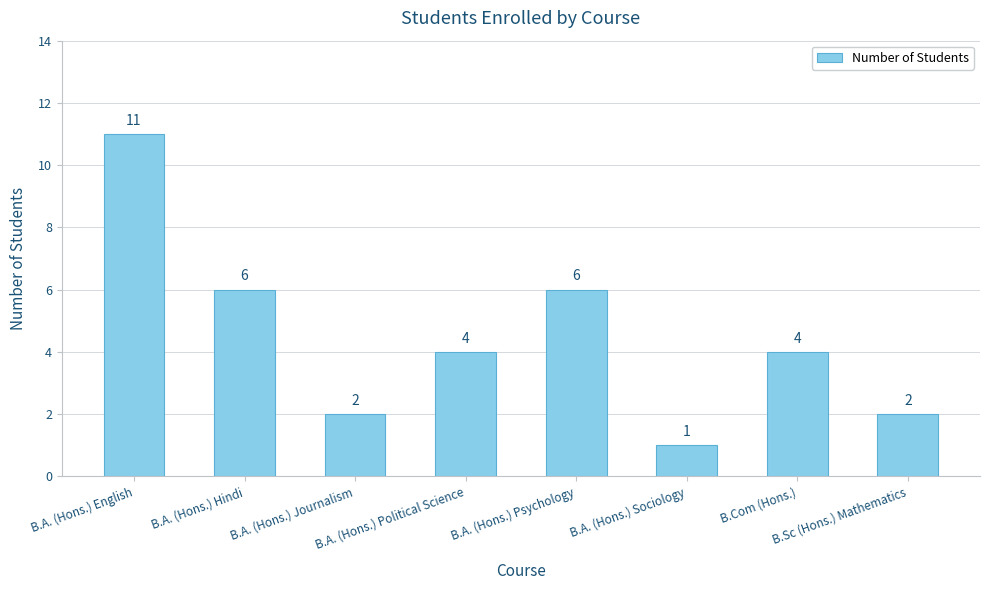

What is the difference between the maximum and minimum values?

10